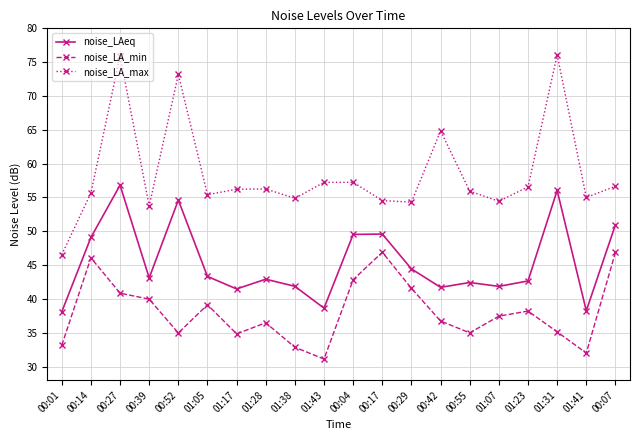

True or false: noise_LAeq has a value of 61.4 at 00:29.

False